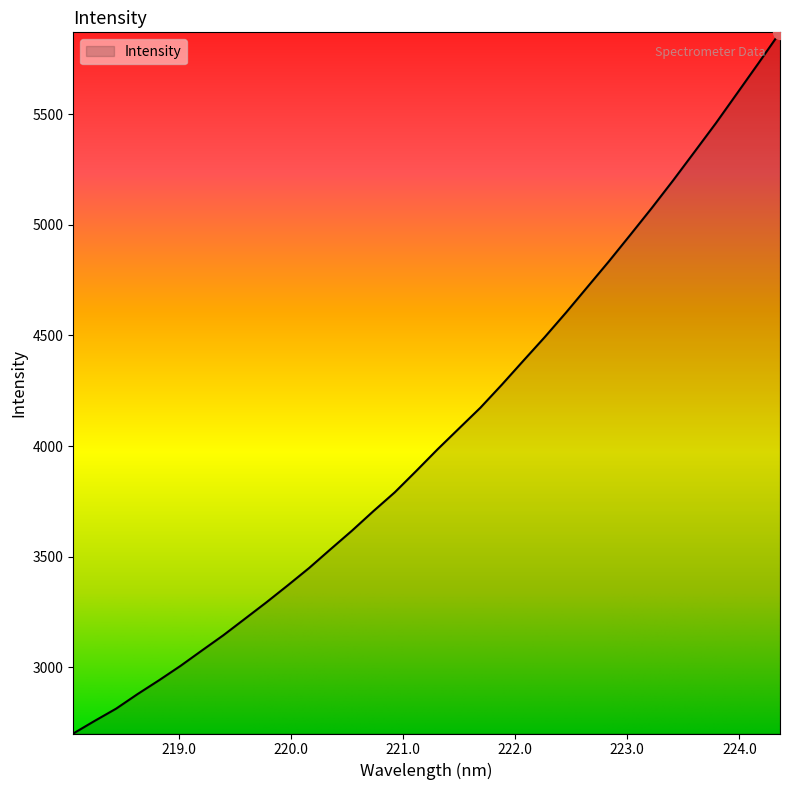

True or false: the data has more than 2 interior local peaks.

False